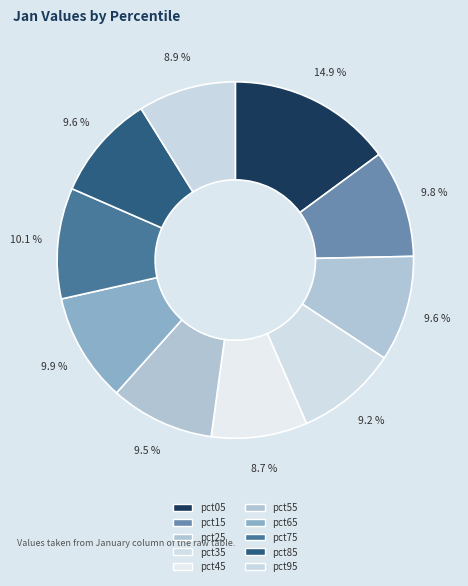

True or false: pct25 accounts for 1% of the total.

False